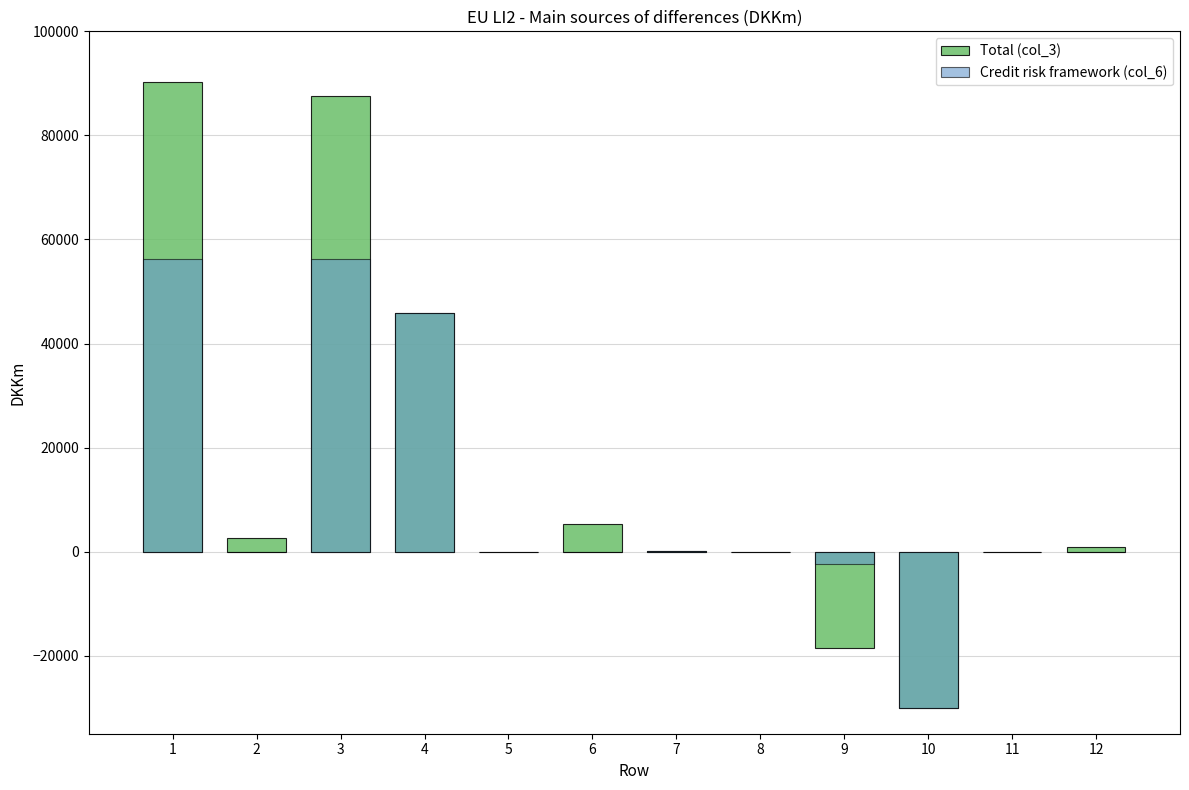

What is the average value of the Credit risk framework (col_6) series?

10505.8